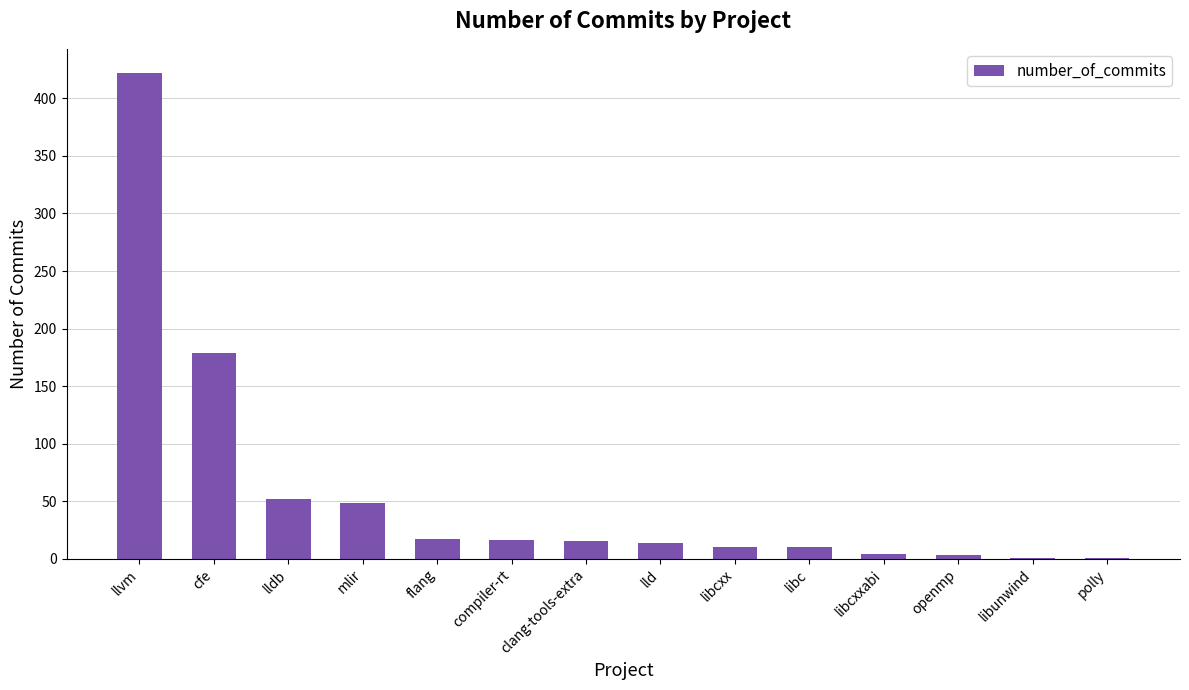

Which label corresponds to the largest value in the chart?

llvm